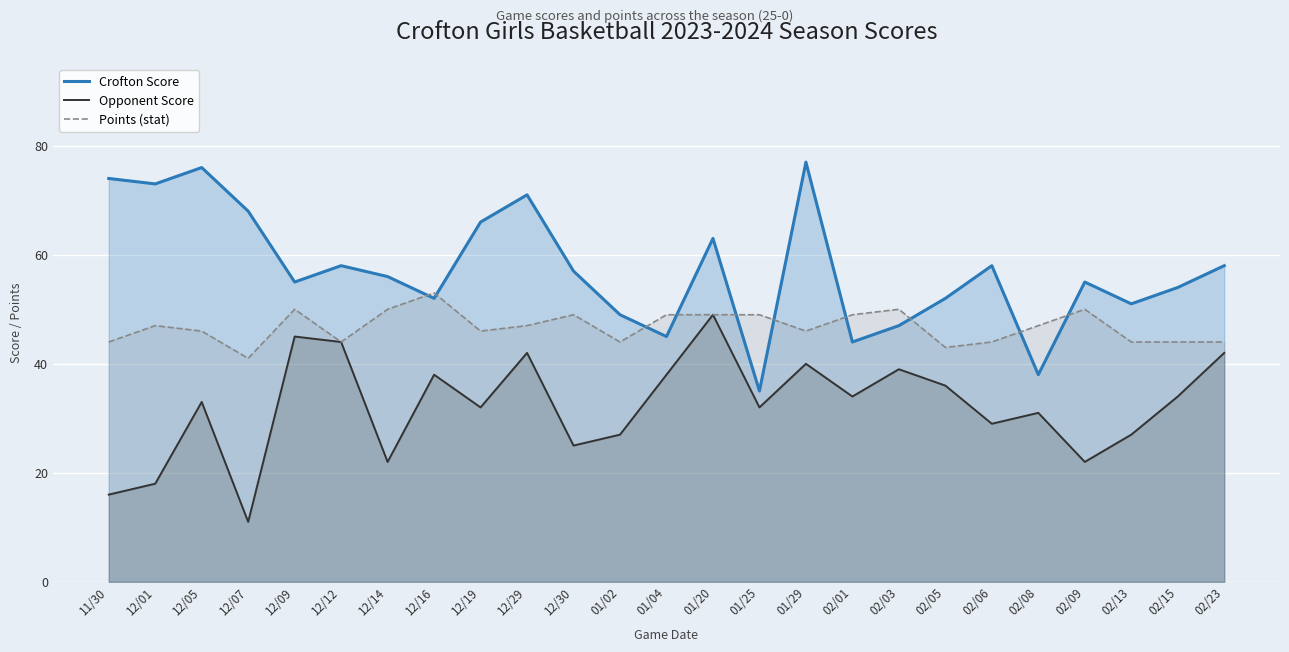

Reading left to right, what are all the values shown in this chart?

Crofton Score: 11/30=74	12/01=73	12/05=76	12/07=68	12/09=55	12/12=58	12/14=56	12/16=52	12/19=66	12/29=71	12/30=57	01/02=49	01/04=45	01/20=63	01/25=35	01/29=77	02/01=44	02/03=47	02/05=52	02/06=58	02/08=38	02/09=55	02/13=51	02/15=54	02/23=58
Opponent Score: 11/30=16	12/01=18	12/05=33	12/07=11	12/09=45	12/12=44	12/14=22	12/16=38	12/19=32	12/29=42	12/30=25	01/02=27	01/04=38	01/20=49	01/25=32	01/29=40	02/01=34	02/03=39	02/05=36	02/06=29	02/08=31	02/09=22	02/13=27	02/15=34	02/23=42
Points (stat): 11/30=44	12/01=47	12/05=46	12/07=41	12/09=50	12/12=44	12/14=50	12/16=53	12/19=46	12/29=47	12/30=49	01/02=44	01/04=49	01/20=49	01/25=49	01/29=46	02/01=49	02/03=50	02/05=43	02/06=44	02/08=47	02/09=50	02/13=44	02/15=44	02/23=44